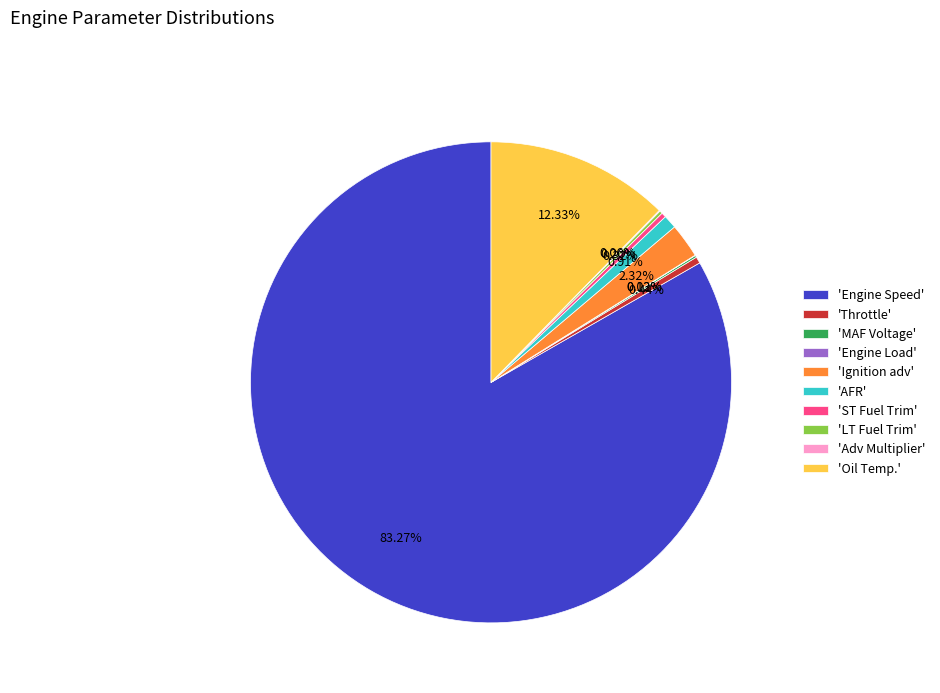

Which slice is the largest?

'Engine Speed'